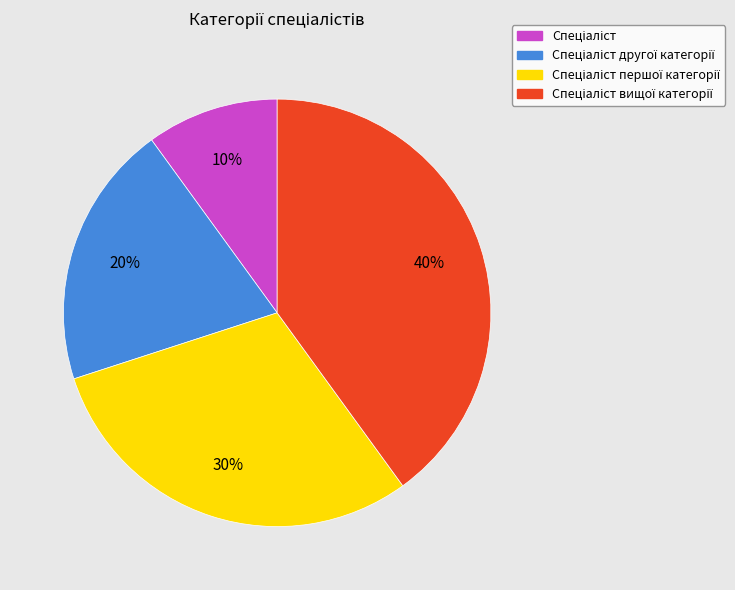

Is there a majority slice in this chart?

No